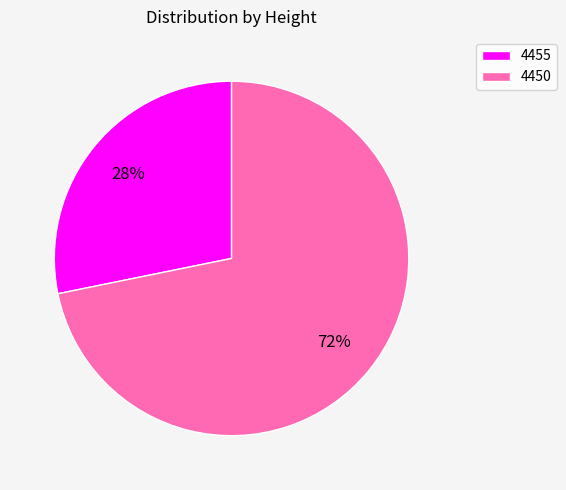

To the nearest percent, what percentage of the pie is 4450?

72%